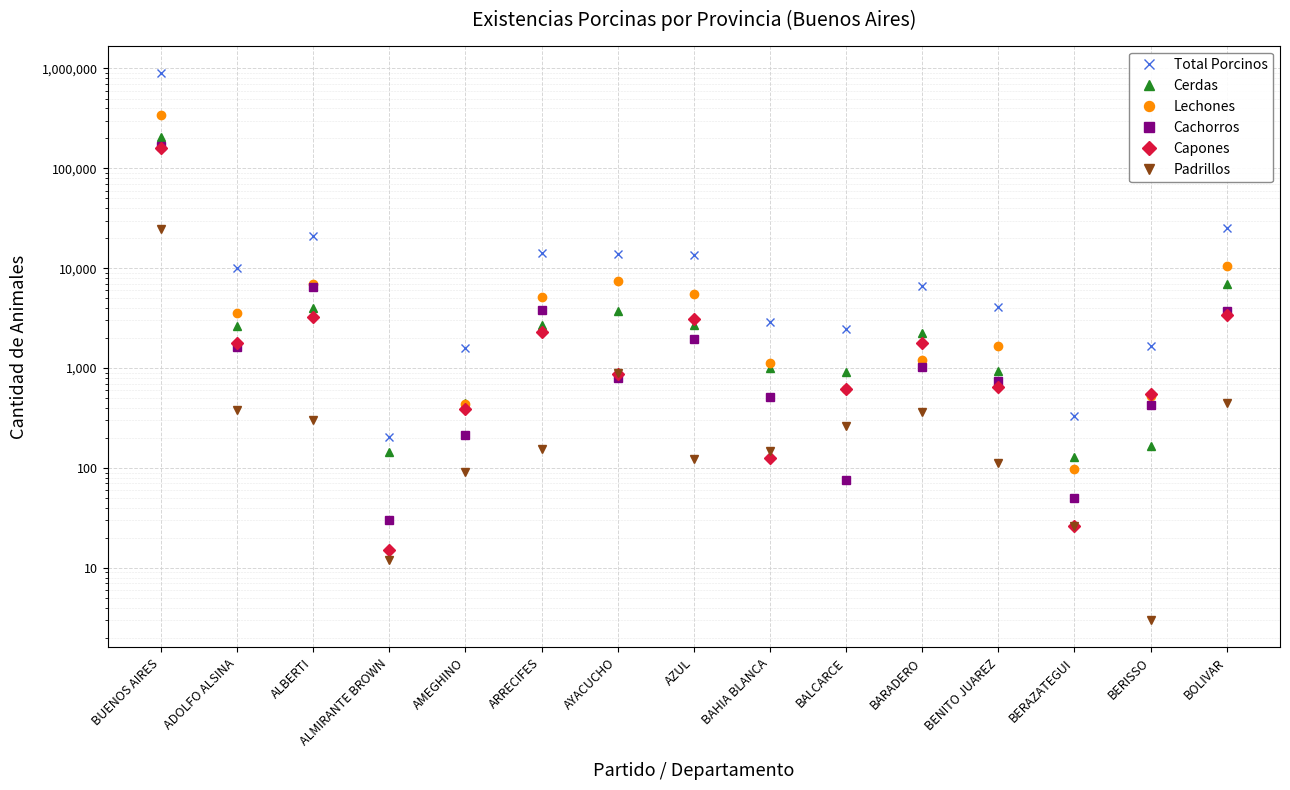

Between BAHIA BLANCA and BARADERO, which series saw the biggest shift?

Total Porcinos